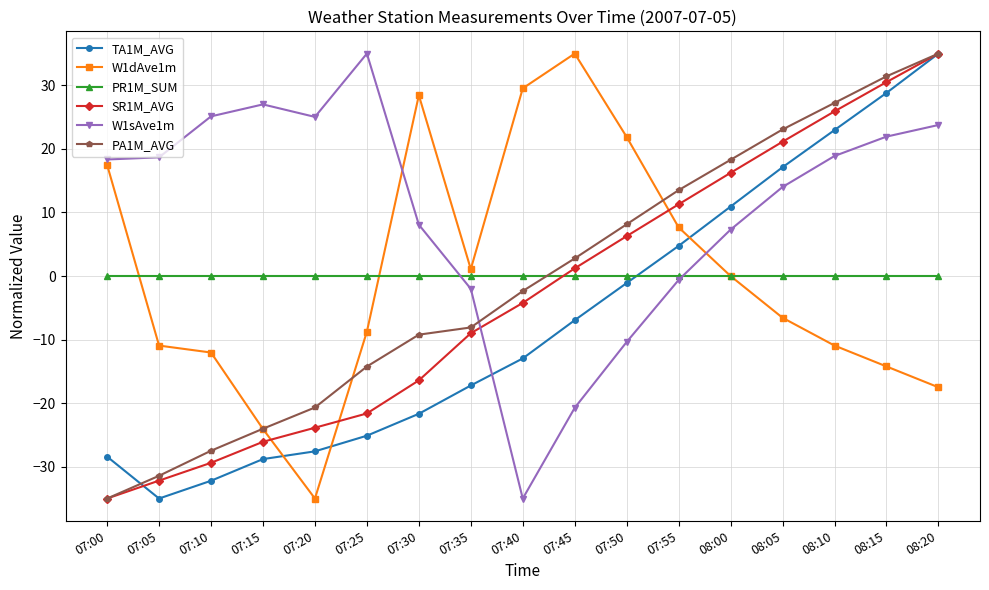

True or false: W1sAve1m has a value of -47.7 at 07:40.

False